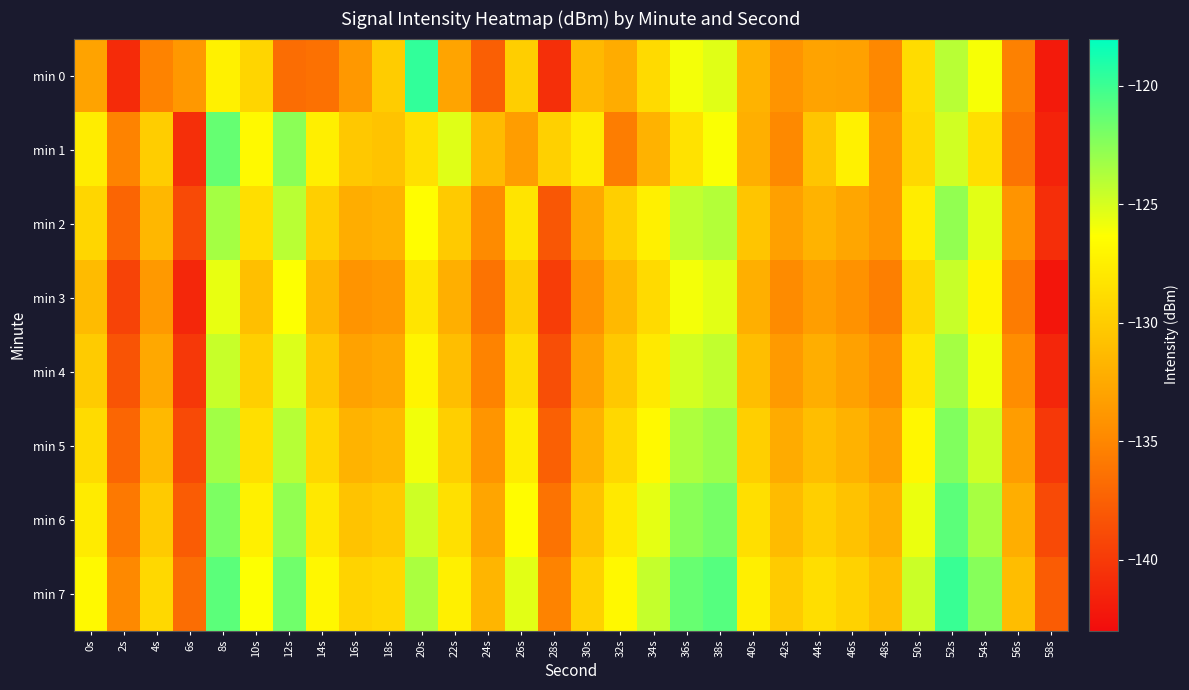

Between 40s and 20s, which is larger?

20s